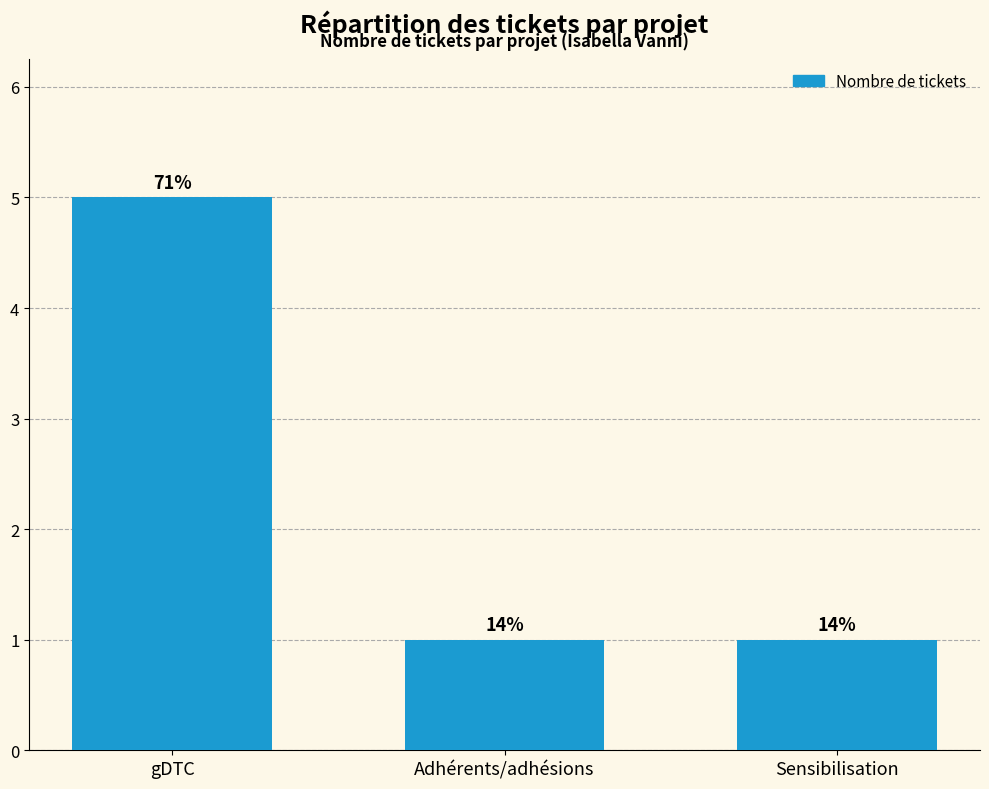

What is the minimum value shown in the chart?

1